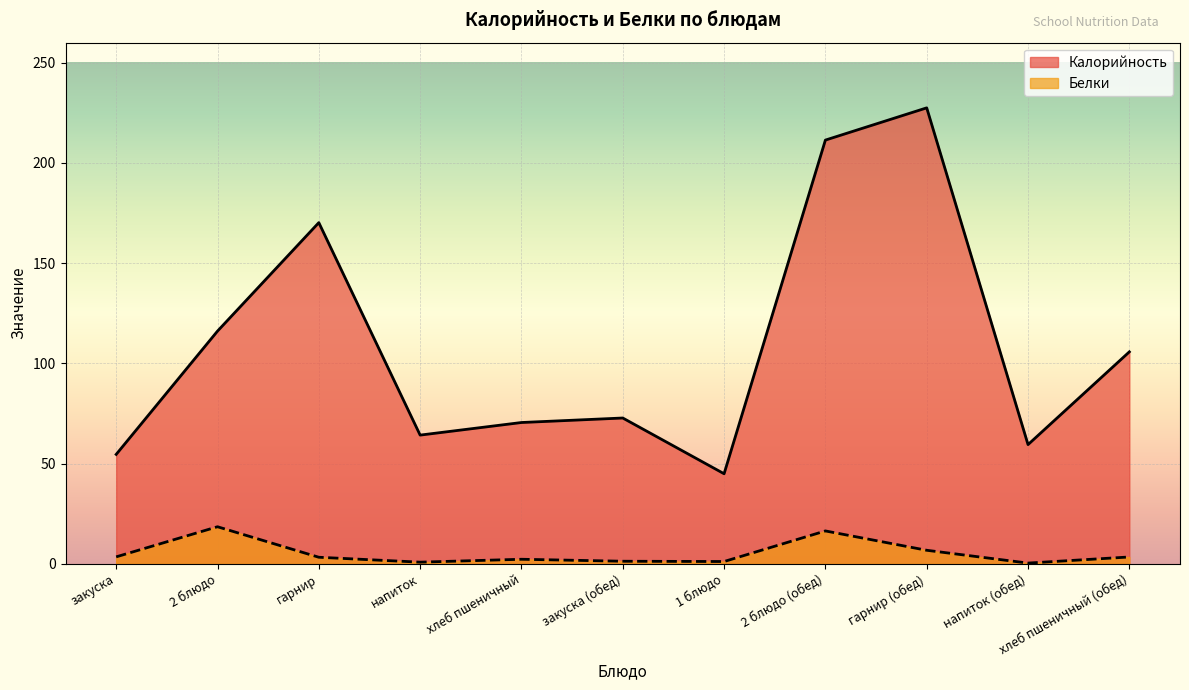

True or false: Калорийность has more than 1 interior local peaks.

True